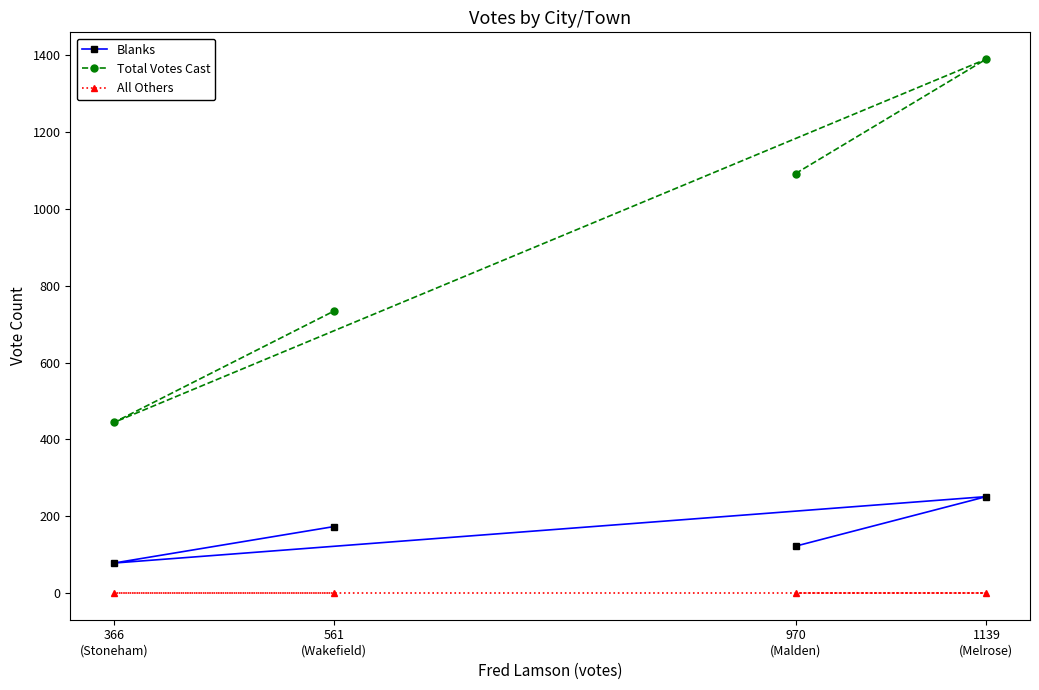

Which series has the largest range (max minus min)?

Total Votes Cast